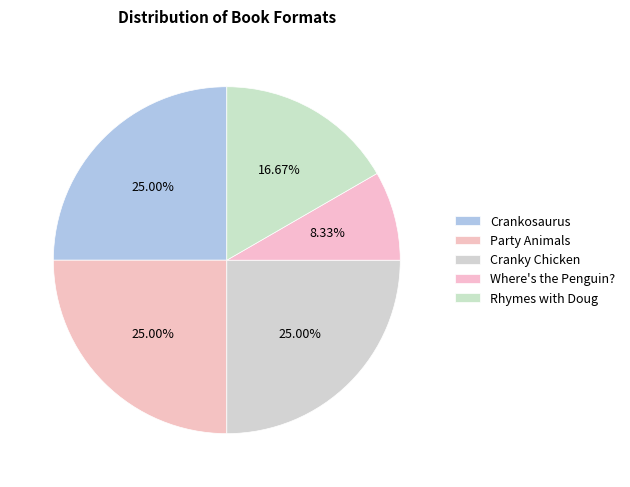

What is the smallest slice in the pie chart?

Where's the Penguin?